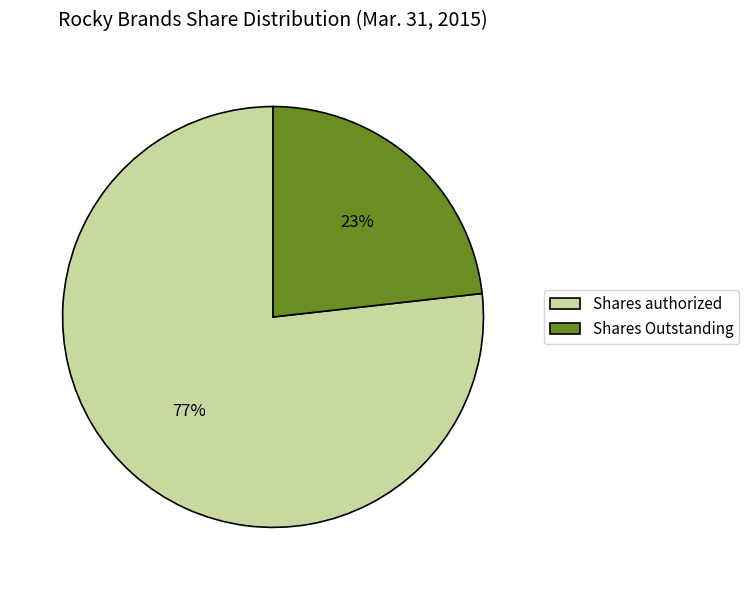

What percentage is the Shares Outstanding slice, to the nearest percent?

23%